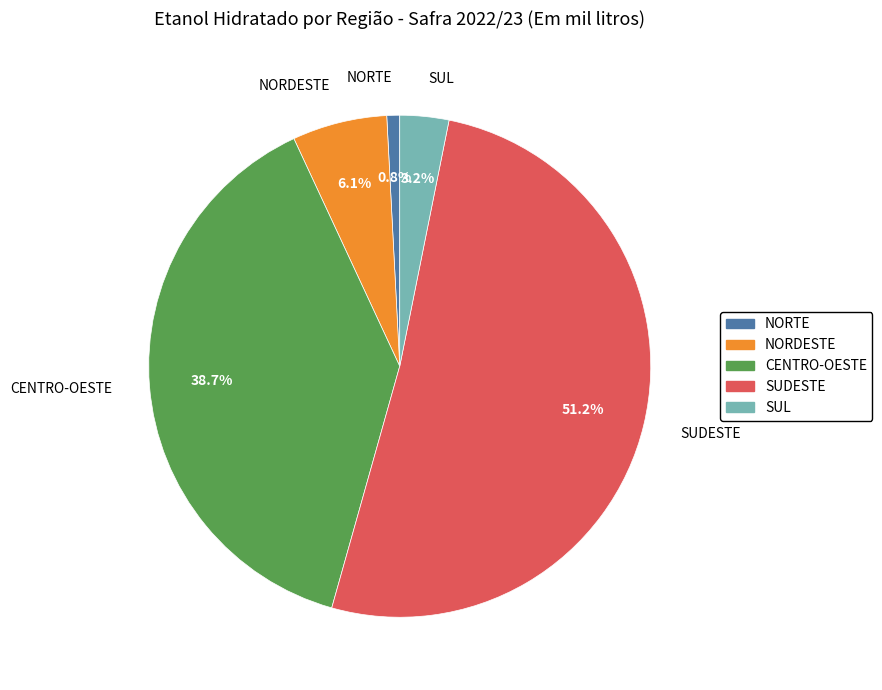

To the nearest percent, what portion does NORTE represent?

1%